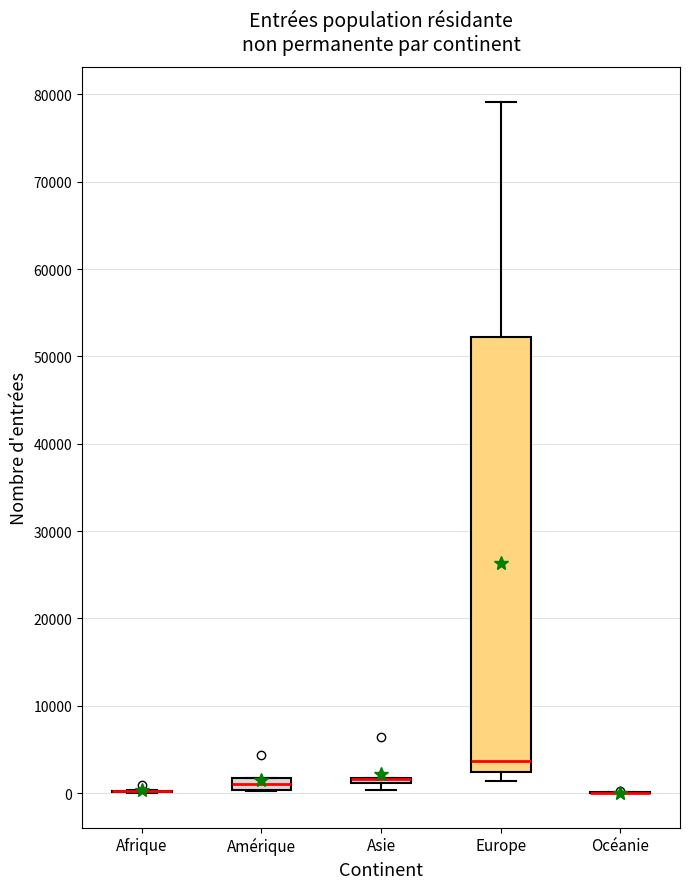

Which box is the tallest, from its lower edge to its upper edge?

Europe